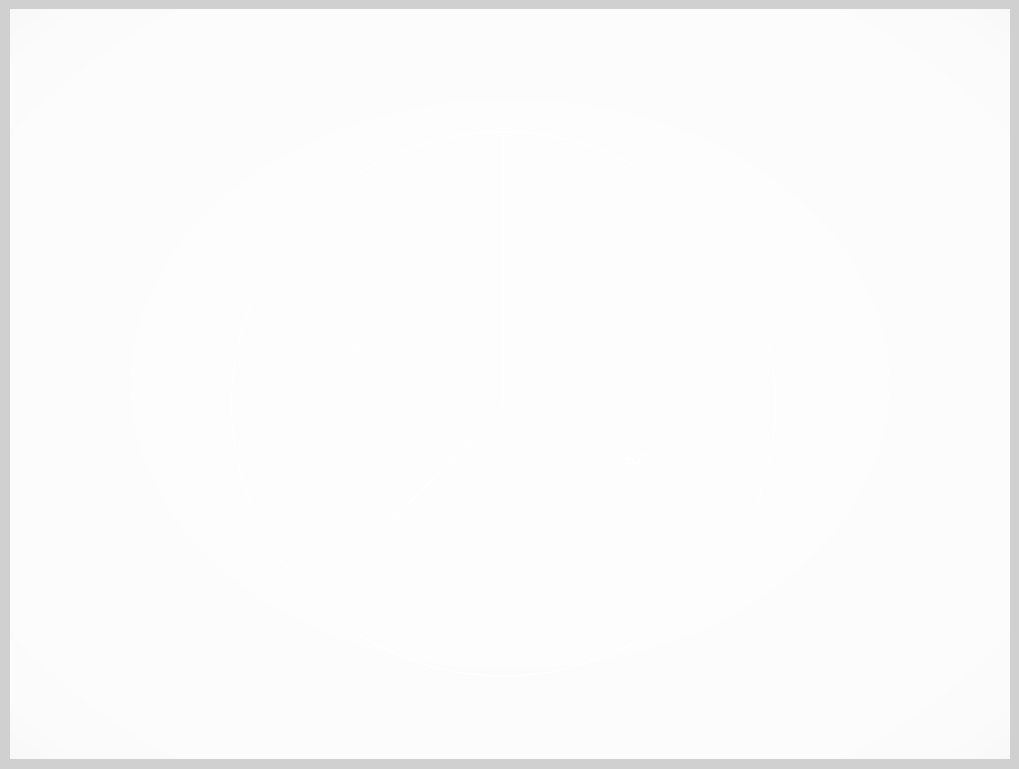

Which category has the smallest portion of the pie?

OPUS4-2837